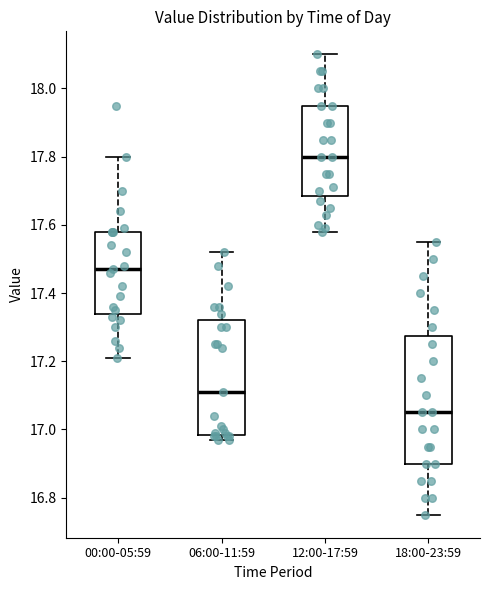

Which box's median line is the lowest?

18:00-23:59